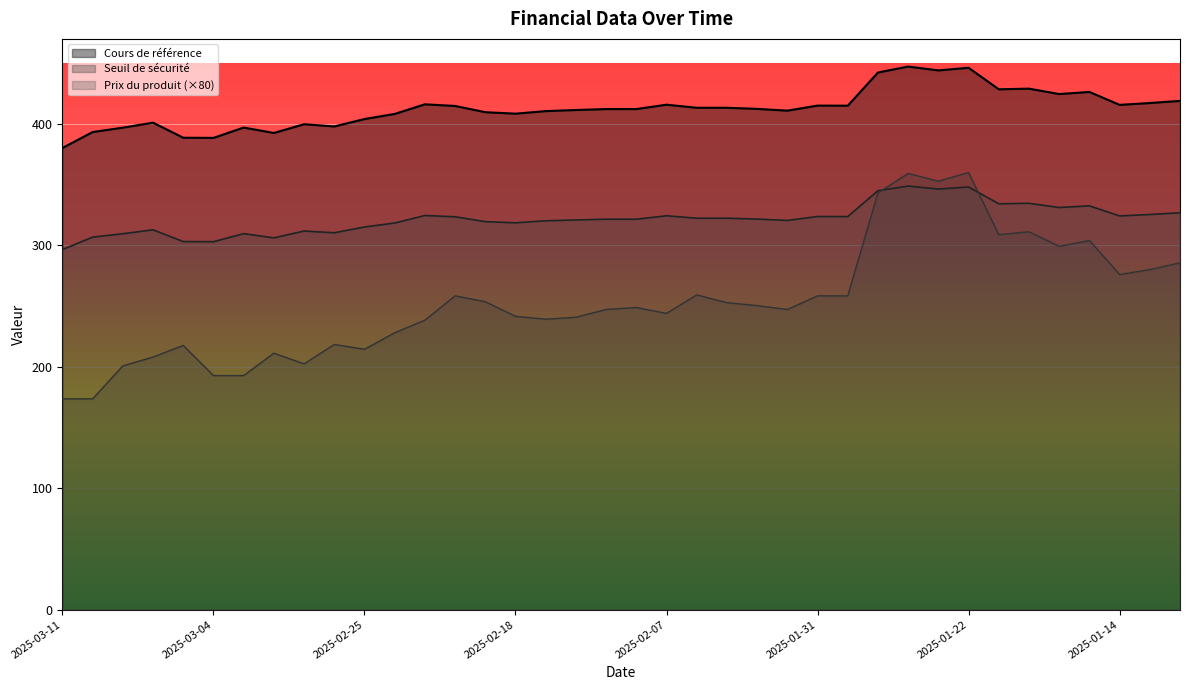

At which category is the sum across all series the highest?

2025-01-28